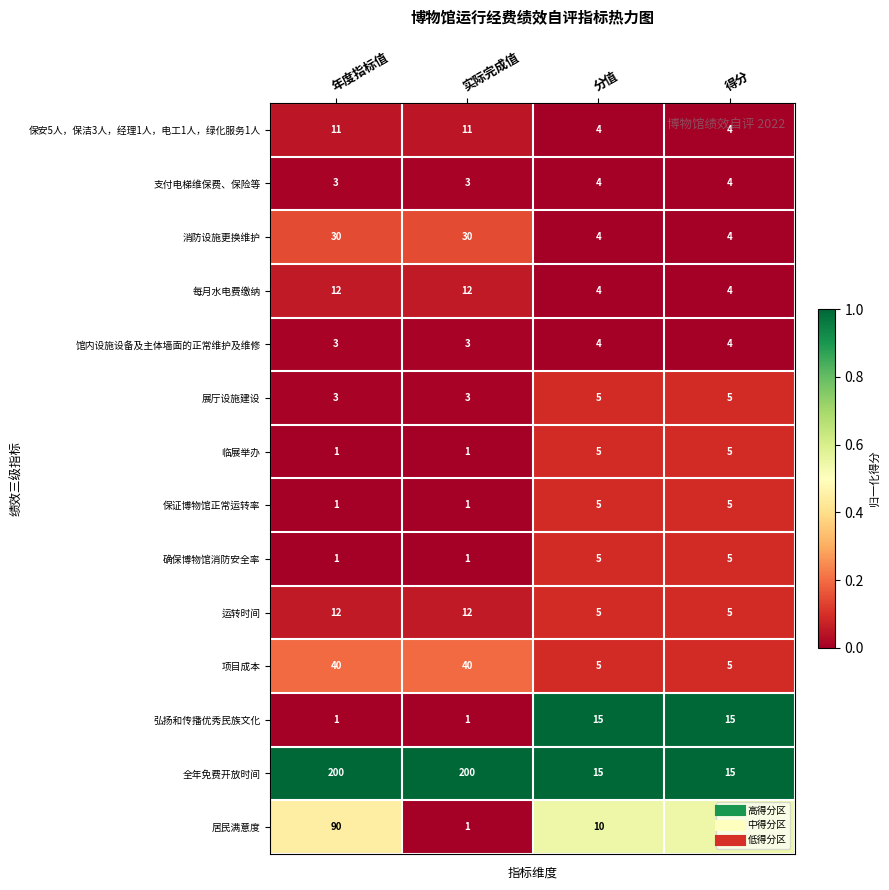

What is the highest value of the 居民满意度 series?

90